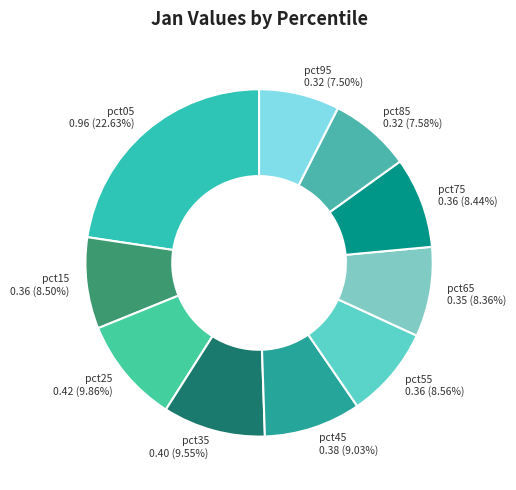

Which has a higher value, pct15 or pct85?

pct15